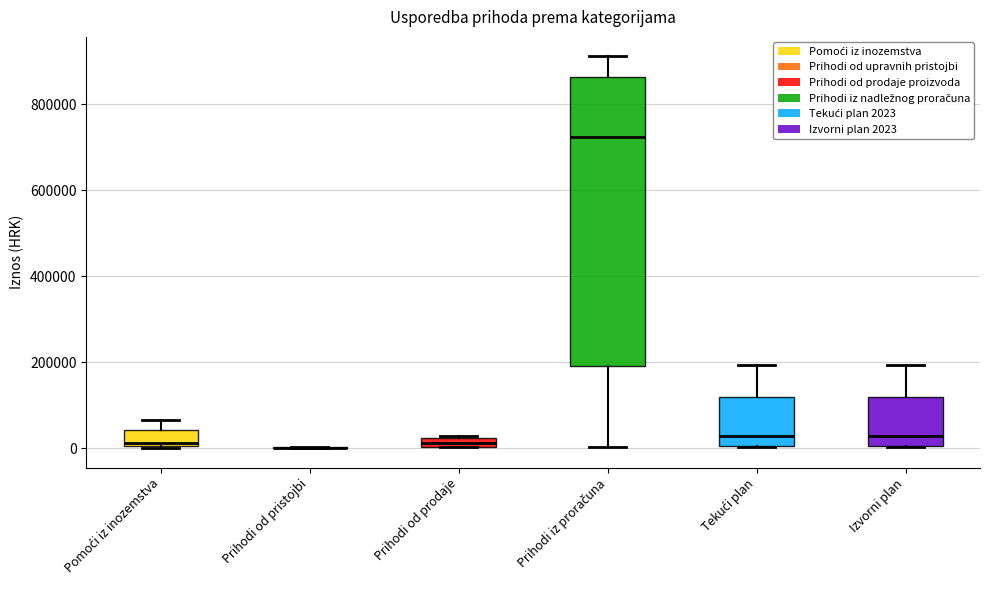

Where is the upper edge of the box for Prihodi iz proračuna on the y-axis? The values are not printed on the chart, so give them approximately, as read against the axis.

860000